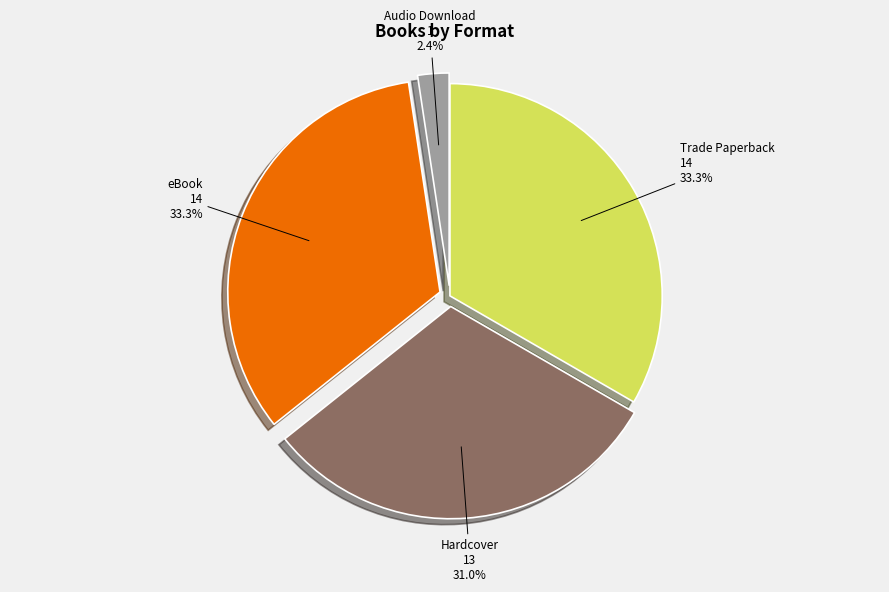

What percentage is the Audio Download slice, to the nearest percent?

2%